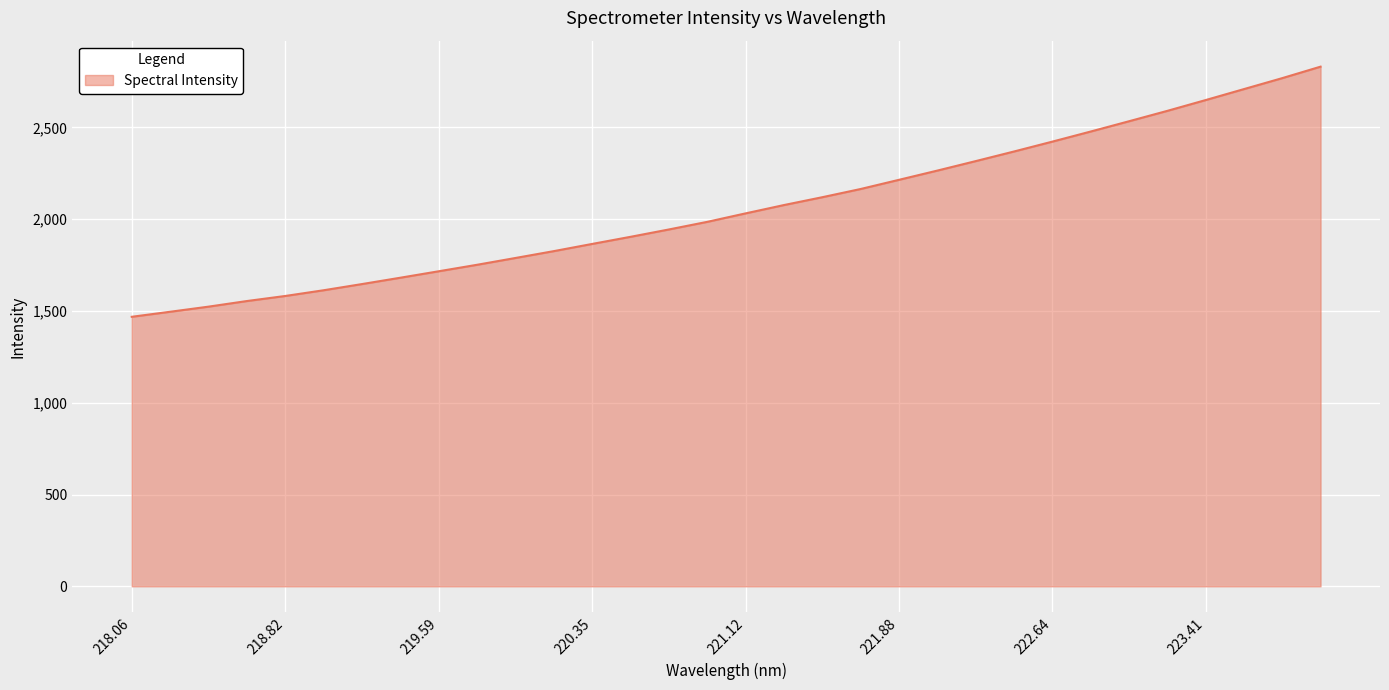

What is the minimum value shown in the chart?

1468.4